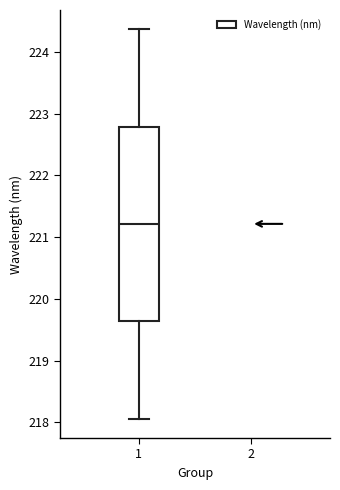

Read this box plot against the y-axis: the position of the median line, the range covered by the box, and the ends of both whiskers. The values are not printed on the chart, so give them approximately, as read against the axis.

median 221.2, box 219.6 to 222.8, whiskers 218.1 to 224.4